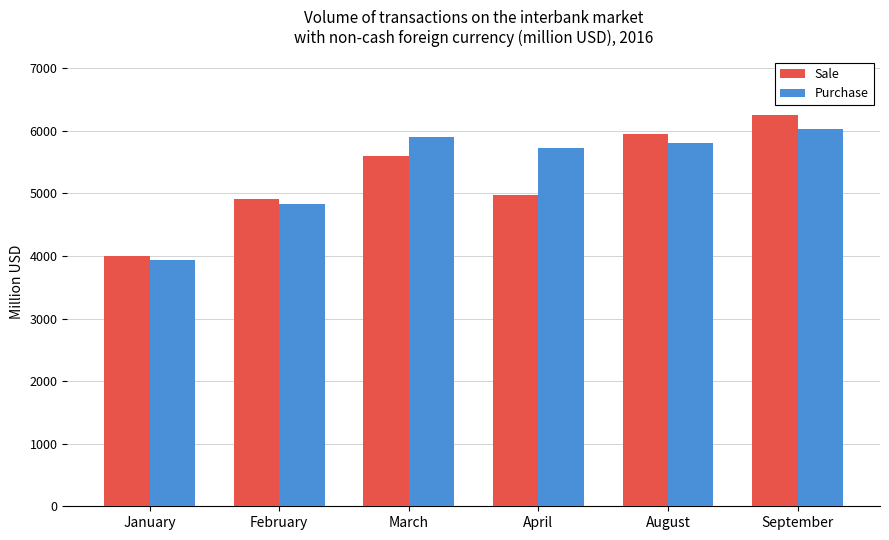

Is it true that Sale equals 5955.3 at August?

True